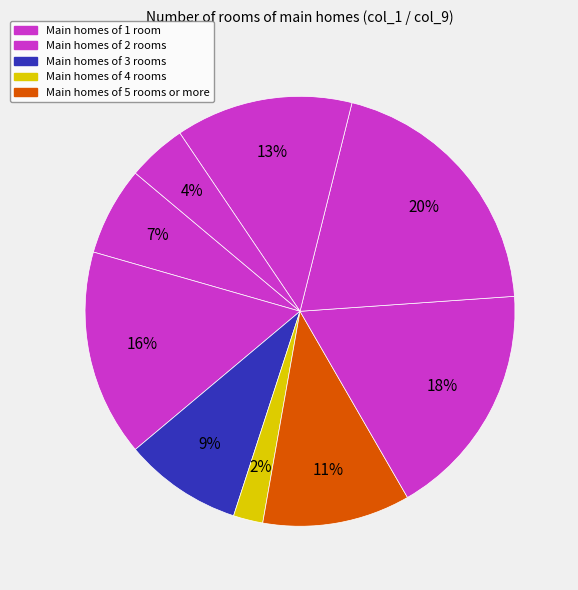

How many segments does this pie chart have?

9